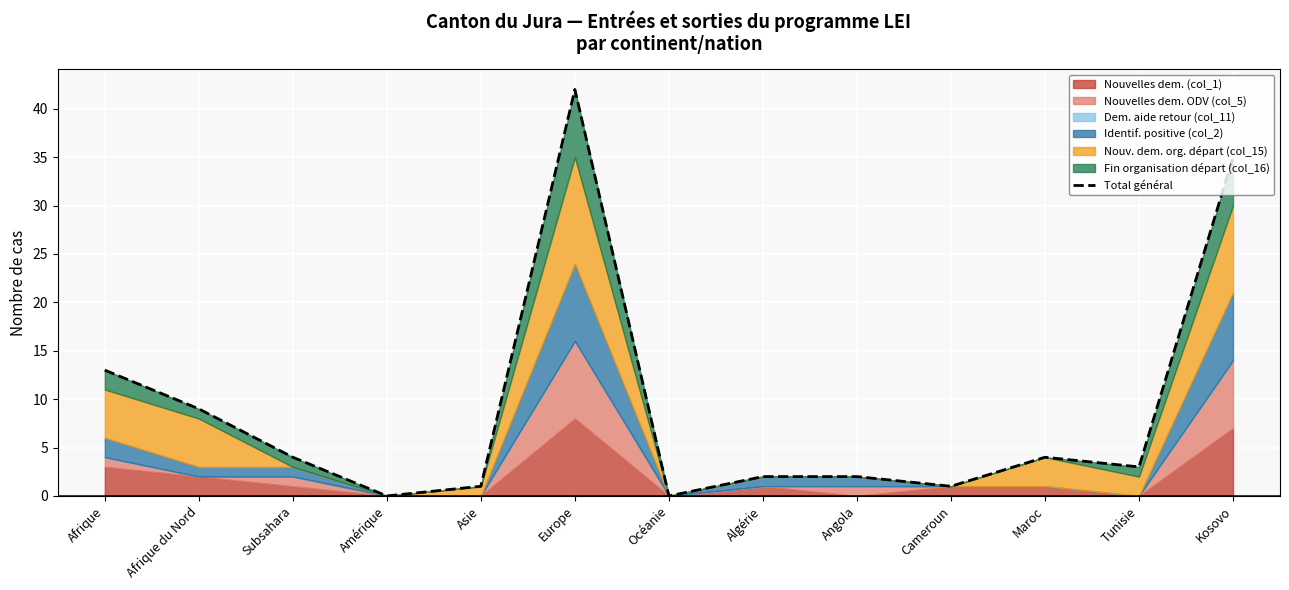

How many points are higher than both their immediate neighbors (excluding endpoints)?

2